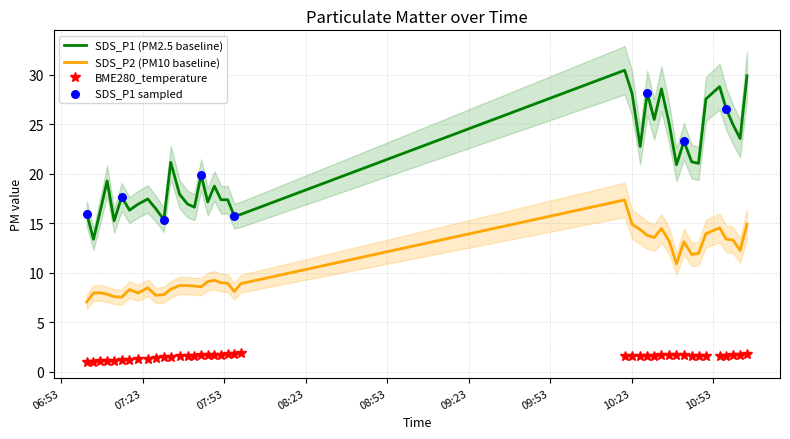

At how many categories does at least one series exceed 11?

39